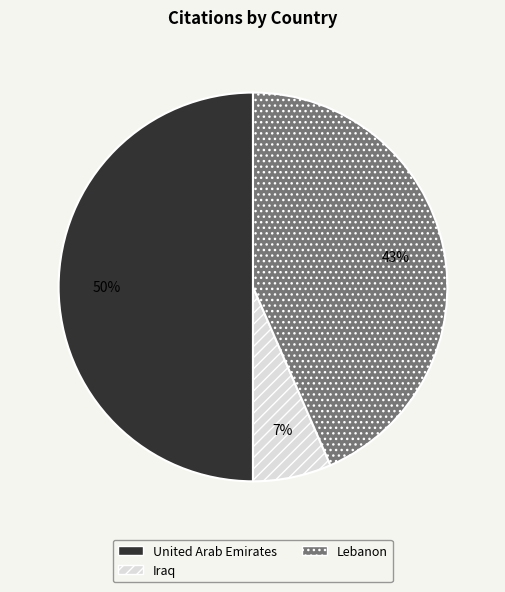

To the nearest percent, what is the average slice percentage?

33%